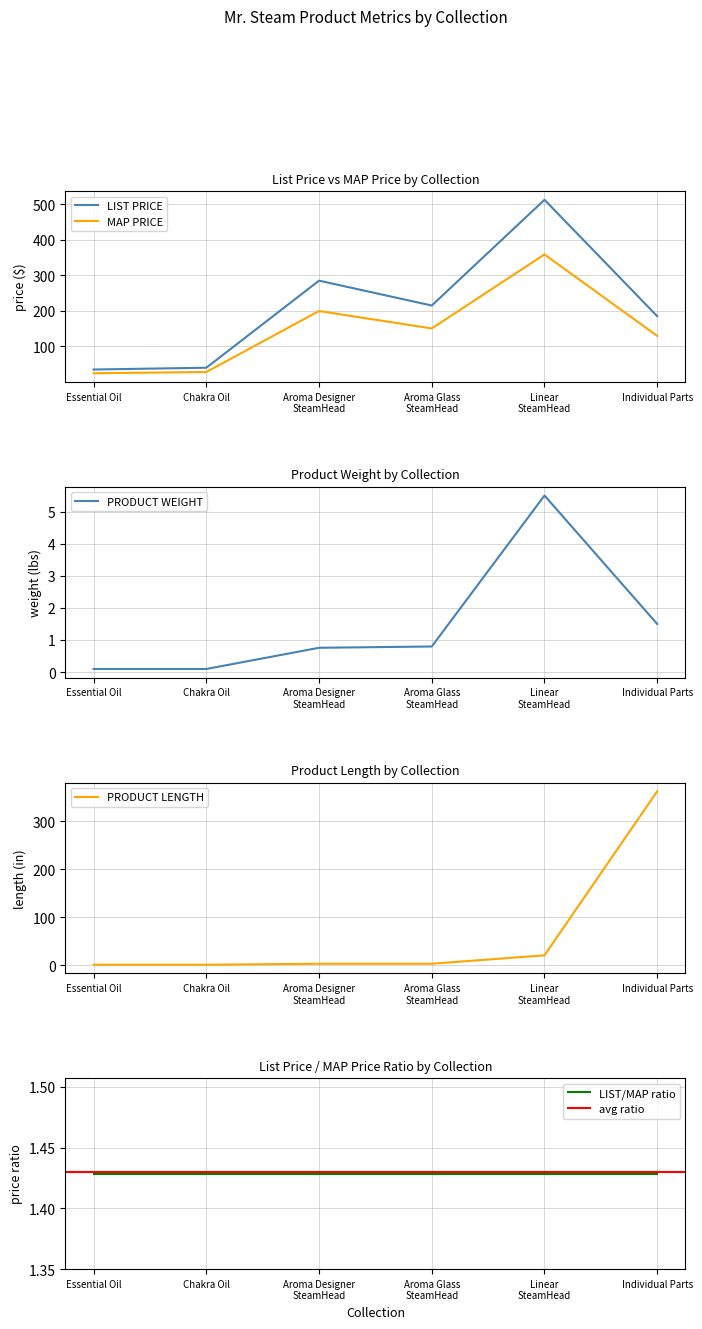

The value of LIST PRICE at Essential Oil is 35.0. True or false?

True